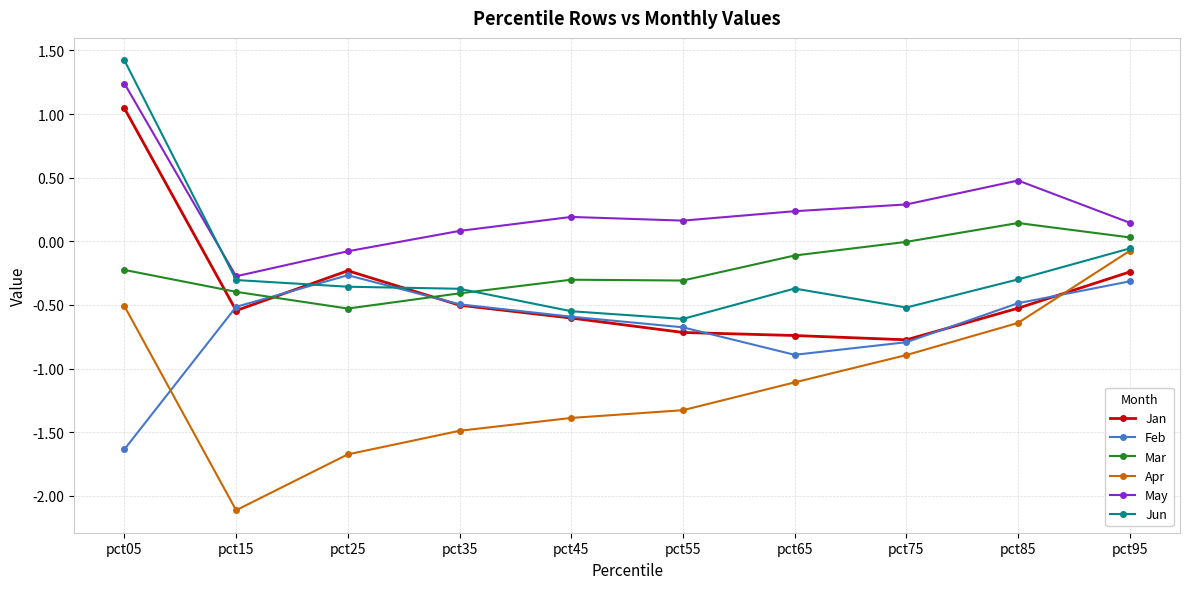

How many values in the Jan series are below 0?

9